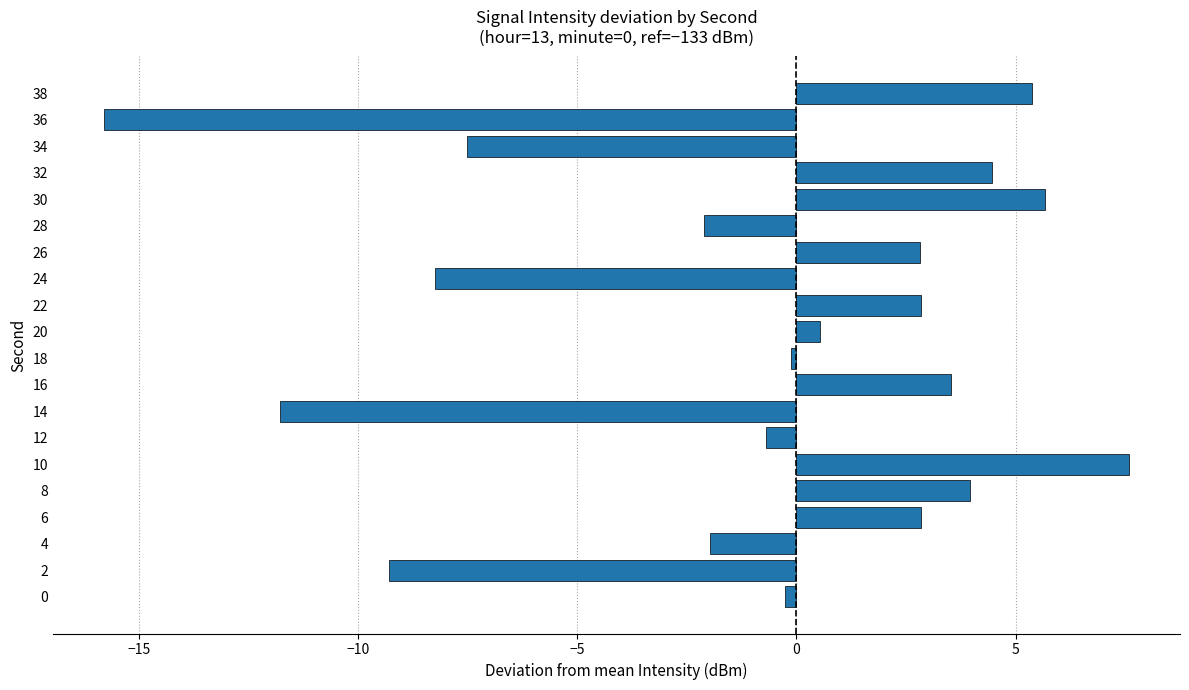

What is the maximum value shown in the chart?

7.6